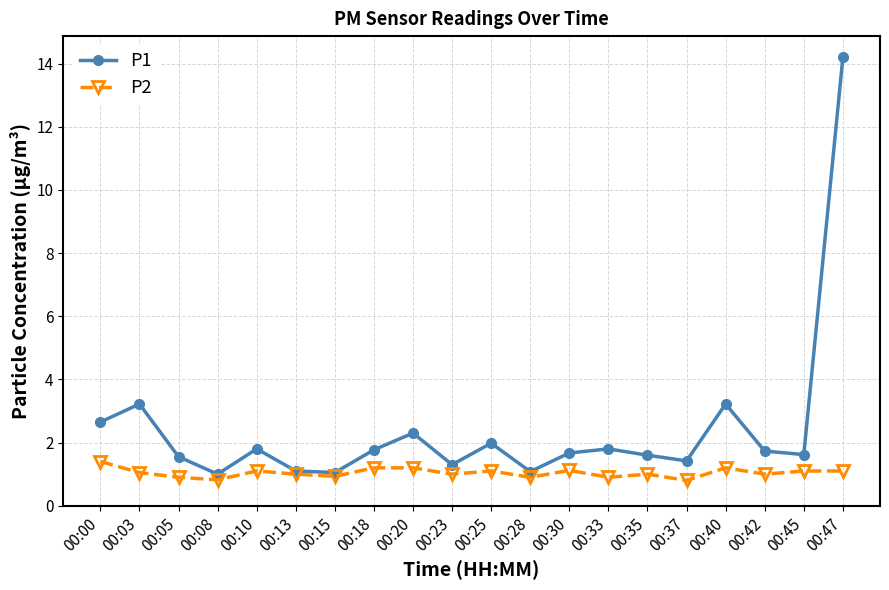

Rank the series by their maximum value, from highest to lowest.

P1, P2